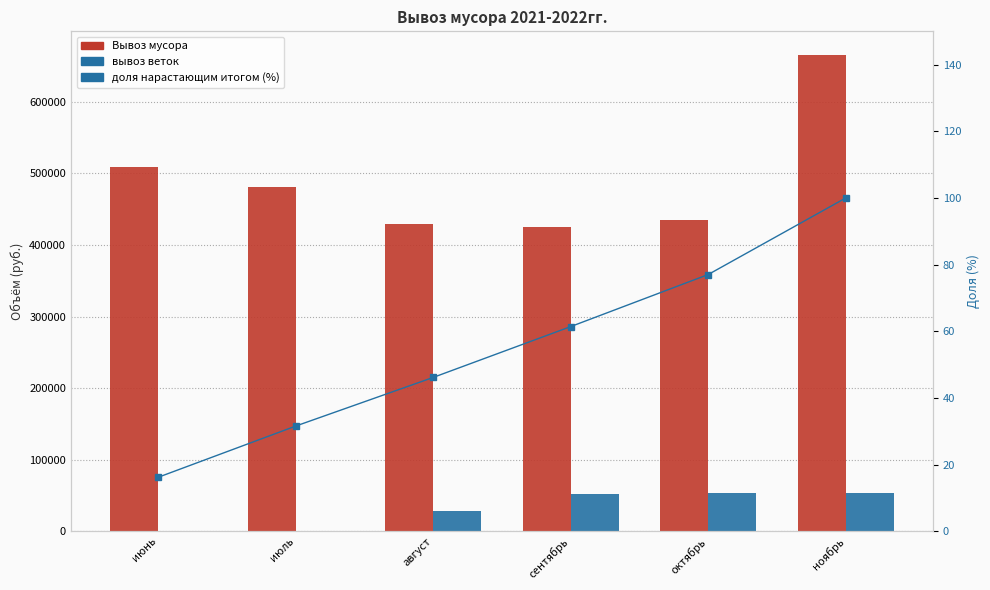

Reading left to right, list all the values displayed in this chart.

Вывоз мусора: 508500.0	481000.0	429000.0	425000.0	435000.0	665000.0
вывоз веток: 0.0	0.0	28000.0	52400.0	54000.0	54000.0
доля нарастающим итогом (%): 16.2	31.6	46.2	61.4	77.0	100.0